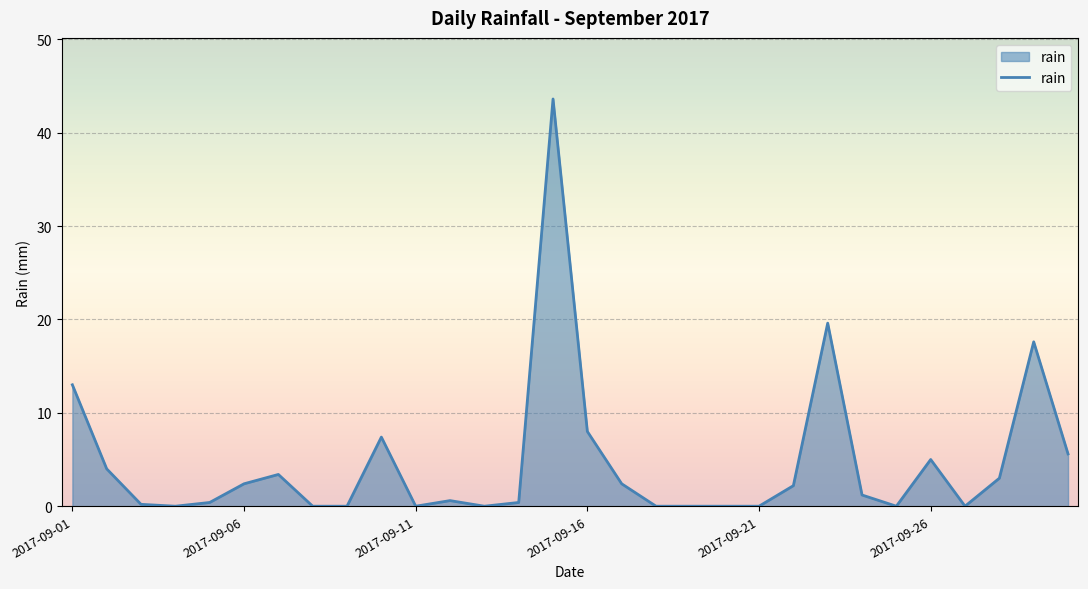

What is the maximum value shown in the chart?

43.6